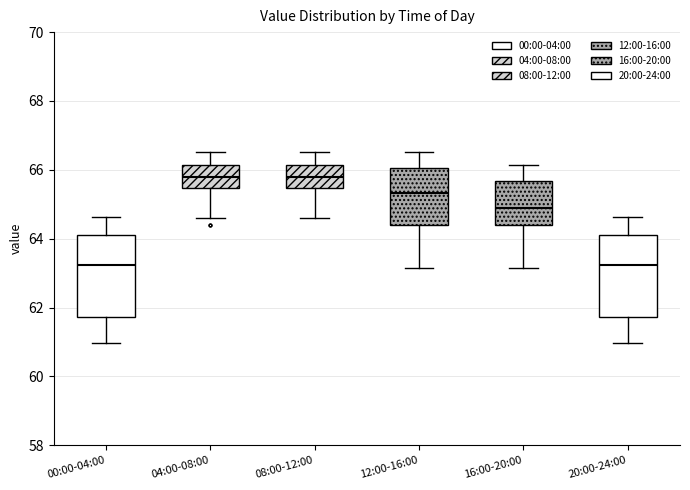

Where does the upper whisker of the box for 12:00-16:00 end on the y-axis? The values are not printed on the chart, so give them approximately, as read against the axis.

66.6